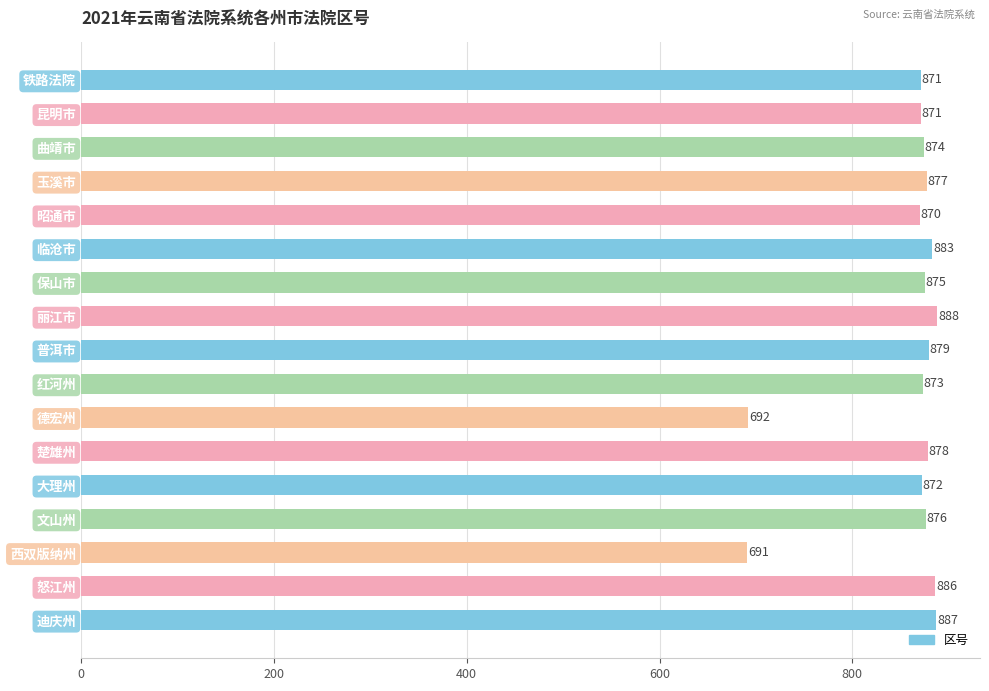

What is the greatest value displayed?

888